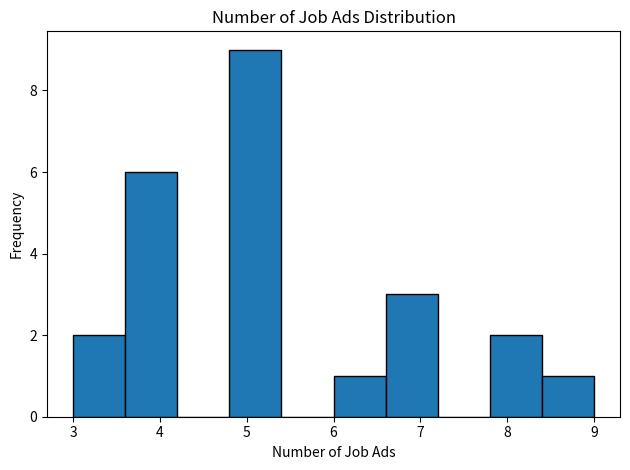

What is the height of the bar covering 3.6 to 4.2 on the x-axis? The values are not printed on the chart, so give them approximately, as read against the axis.

6